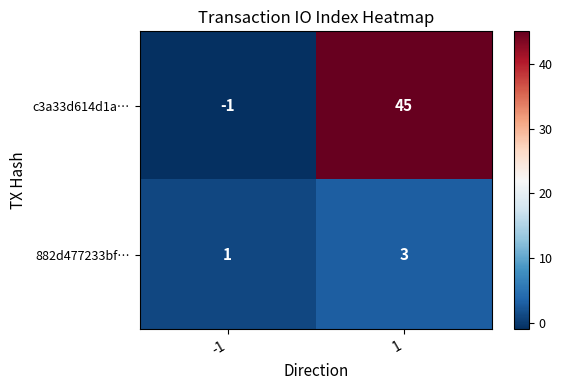

Which series has the largest total across all categories?

c3a33d614d1a…